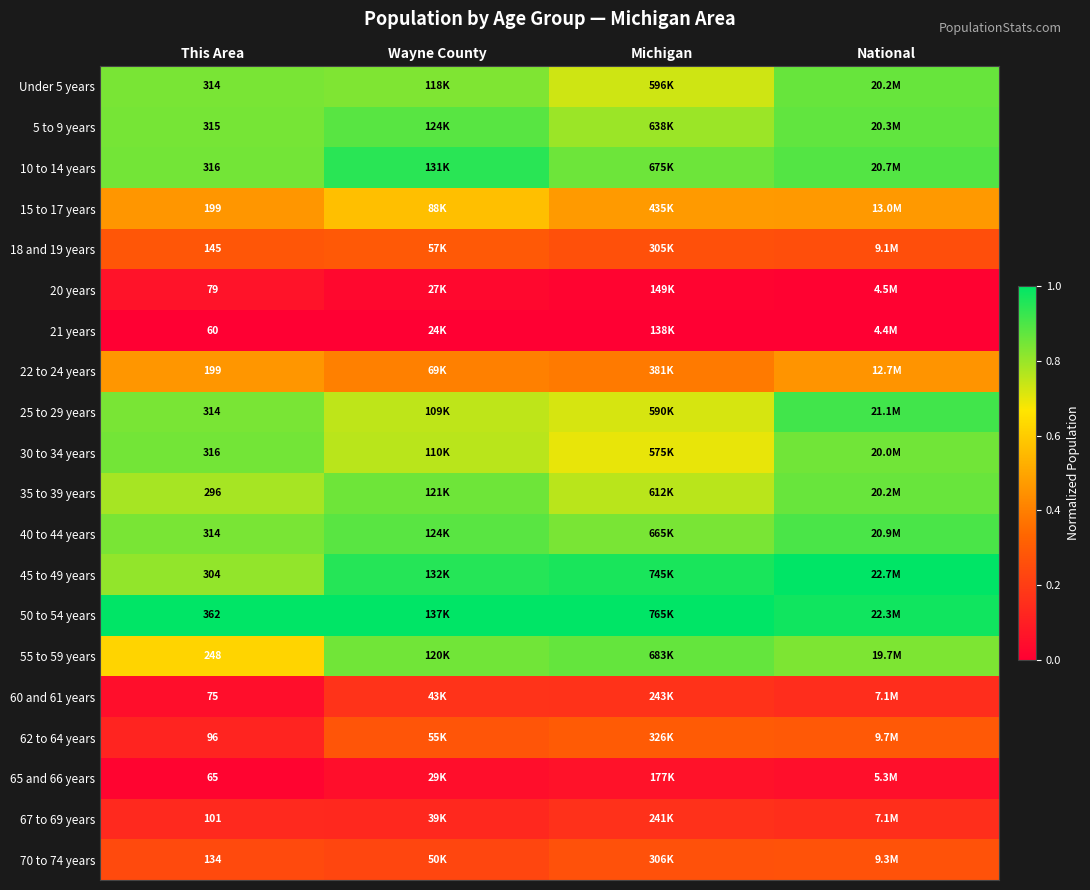

At which category is the sum across all series the highest?

National